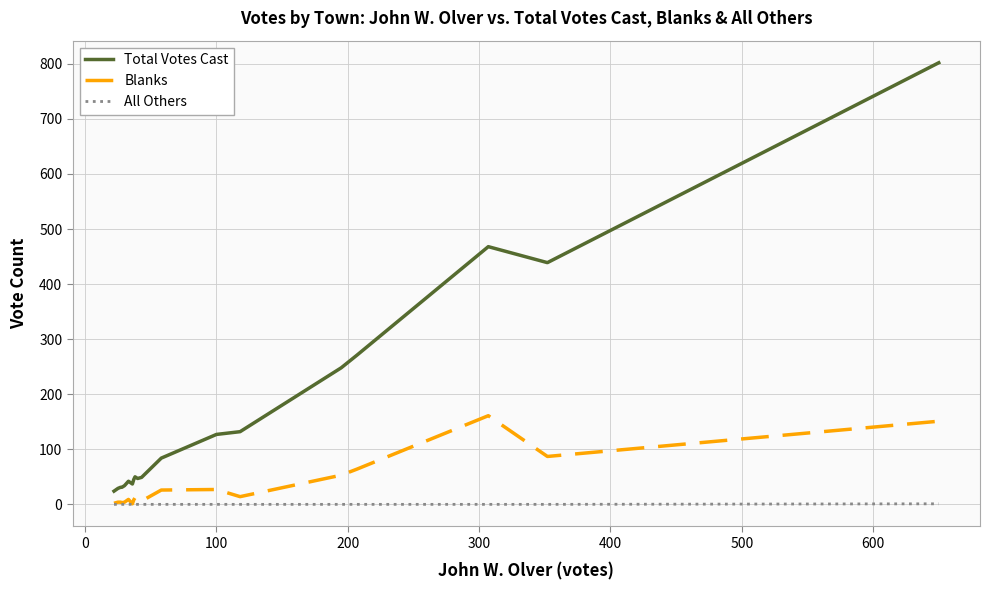

Rank the series by their average value, from highest to lowest.

Total Votes Cast, Blanks, All Others